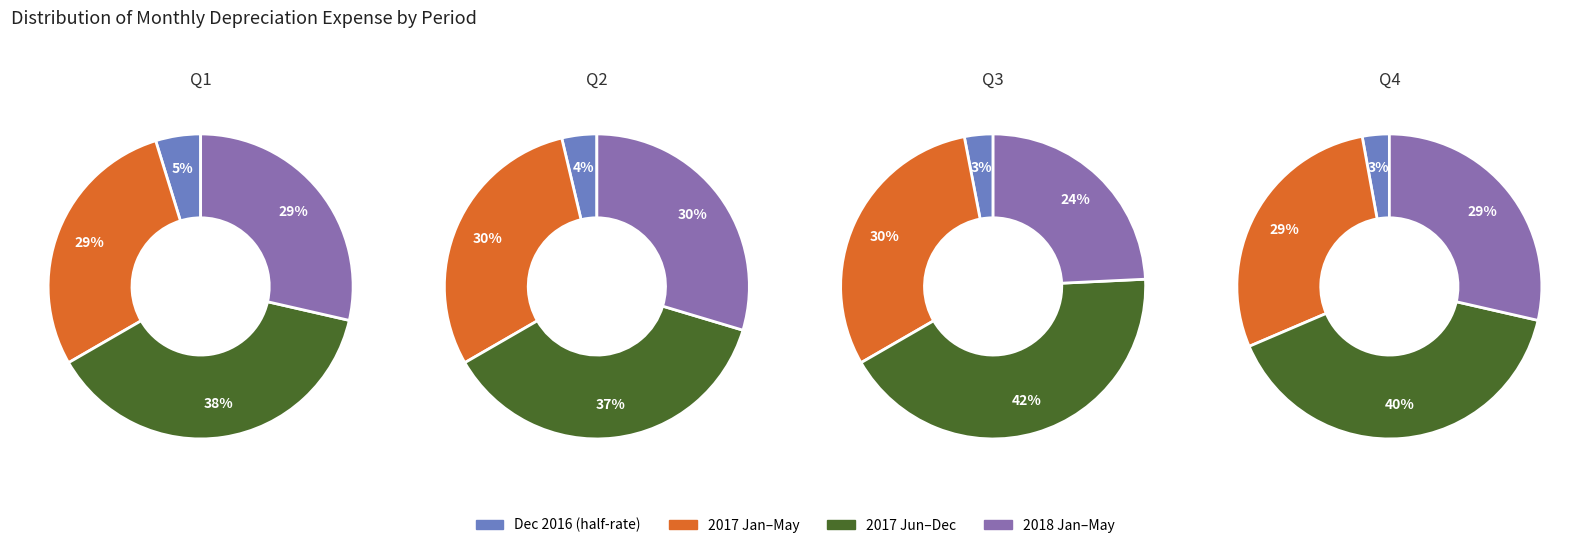

How many slices are in this pie chart?

4